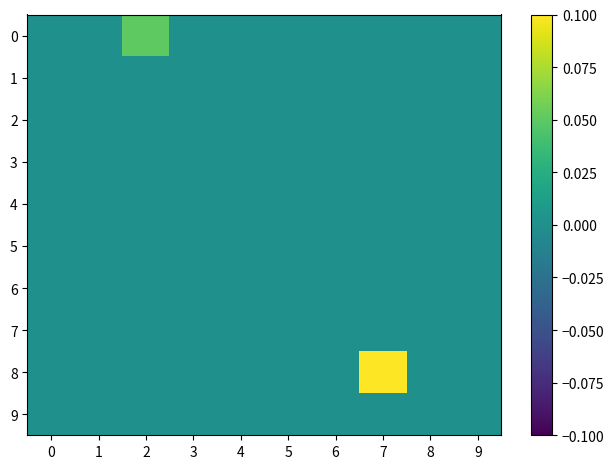

List the series in order of their peak value, lowest first.

1, 2, 3, 4, 5, 6, 7, 9, 0, 8